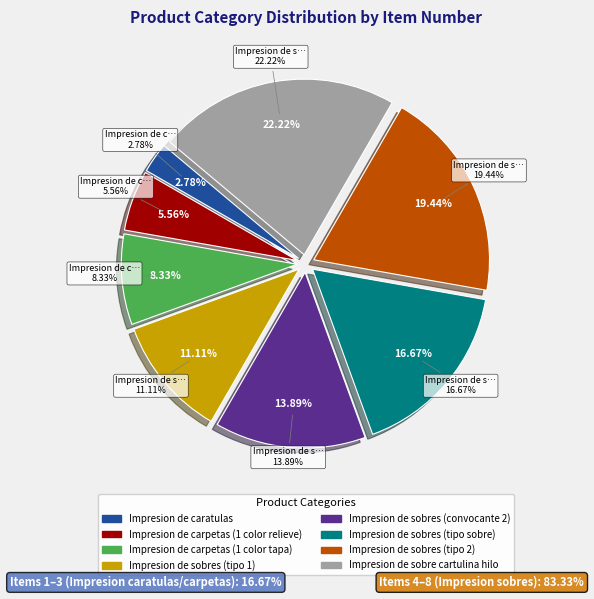

To the nearest percent, what portion does Impresion de sobres (tipo 1) represent?

11%